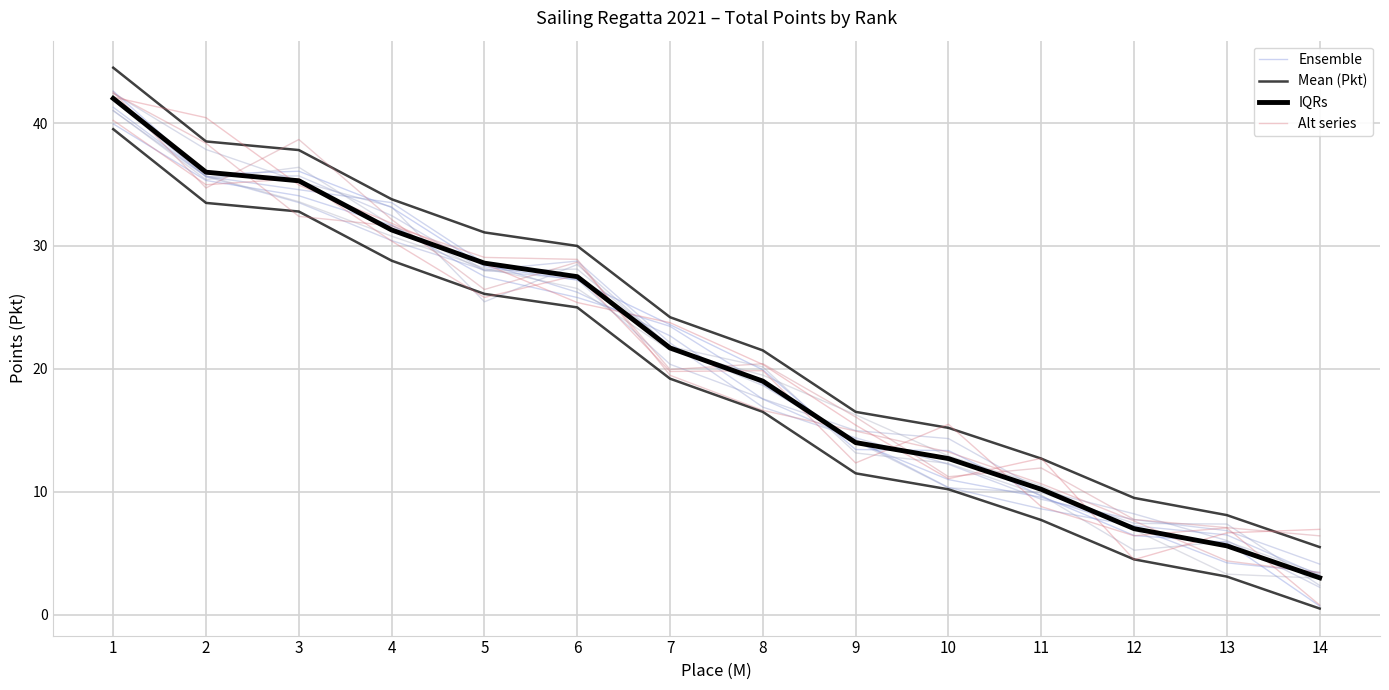

Which category has the lowest value in the Ensemble series?

14